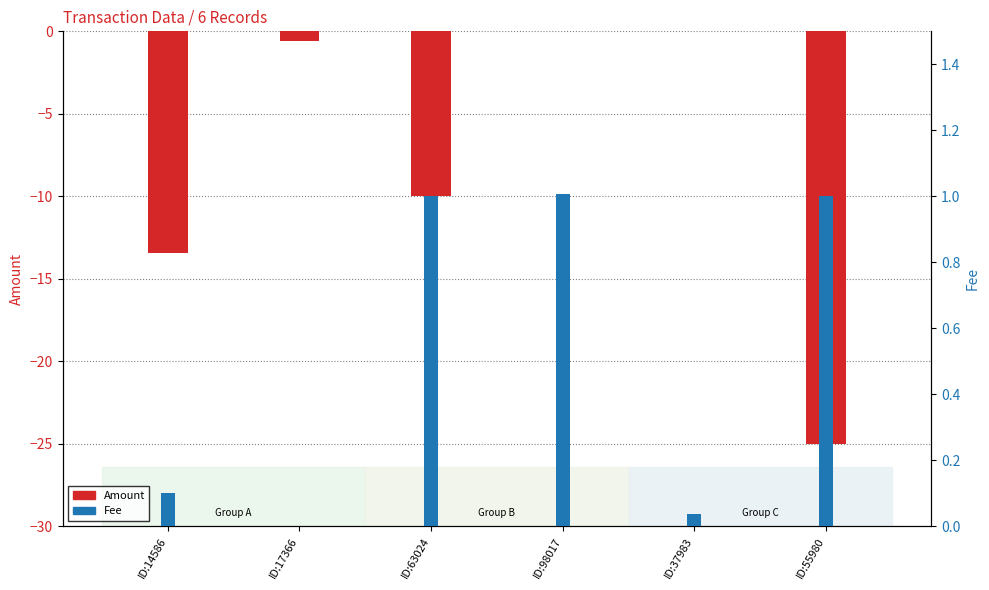

What position from the left is ID:63024?

3